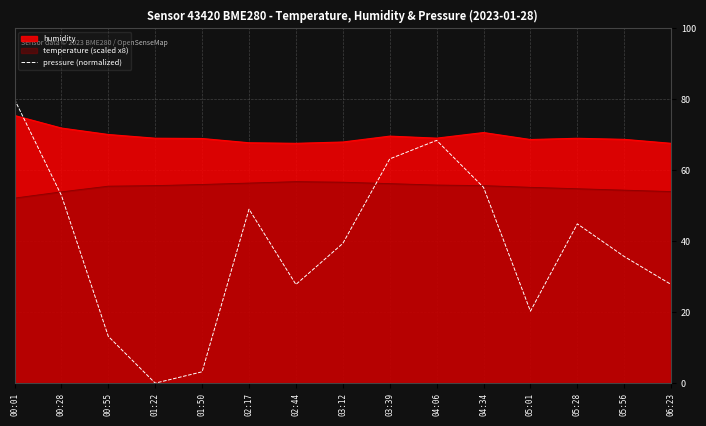

Rank the series at 03:12 from lowest to highest value.

pressure (normalized), temperature (scaled x8), humidity